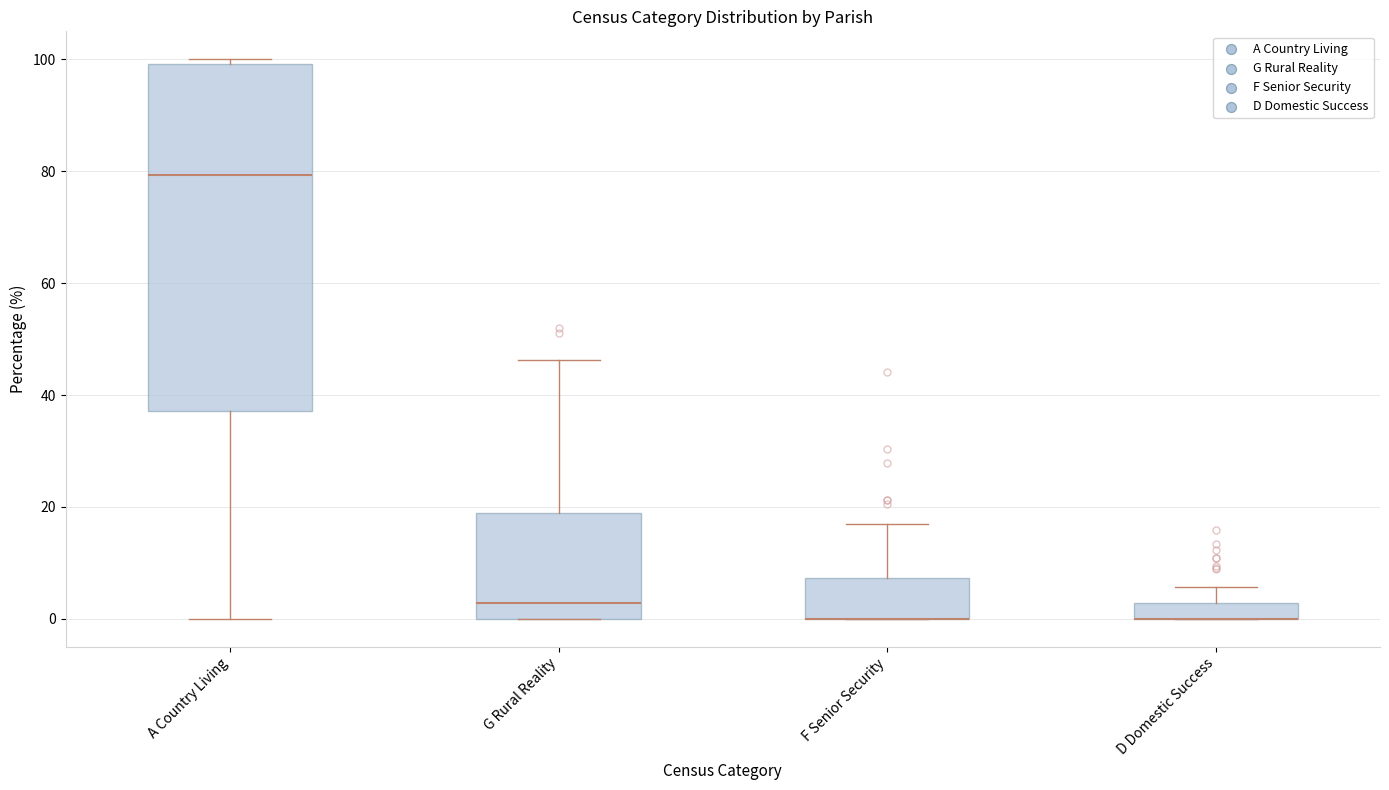

Which box is the tallest, from its lower edge to its upper edge?

A Country Living